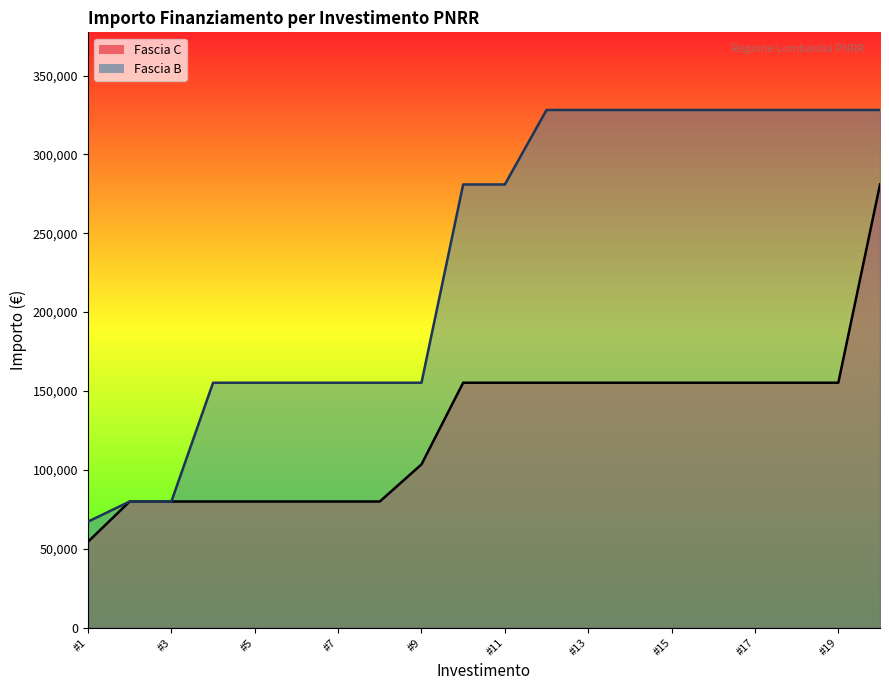

Is it true that Fascia C equals 155234 at #13?

True